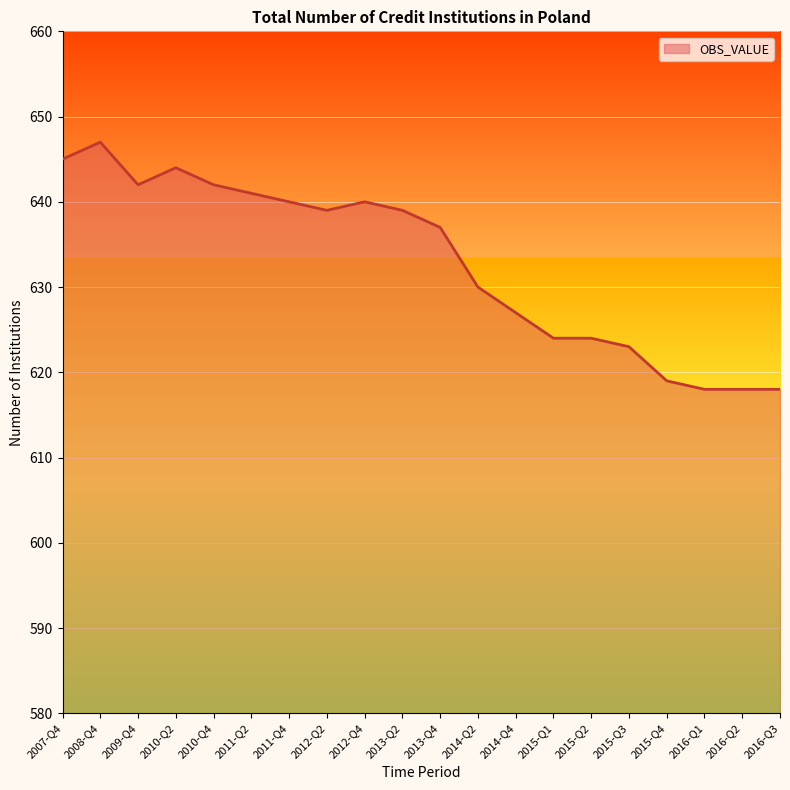

Reading left to right, what are all the values shown in this chart?

645	647	642	644	642	641	640	639	640	639	637	630	627	624	624	623	619	618	618	618